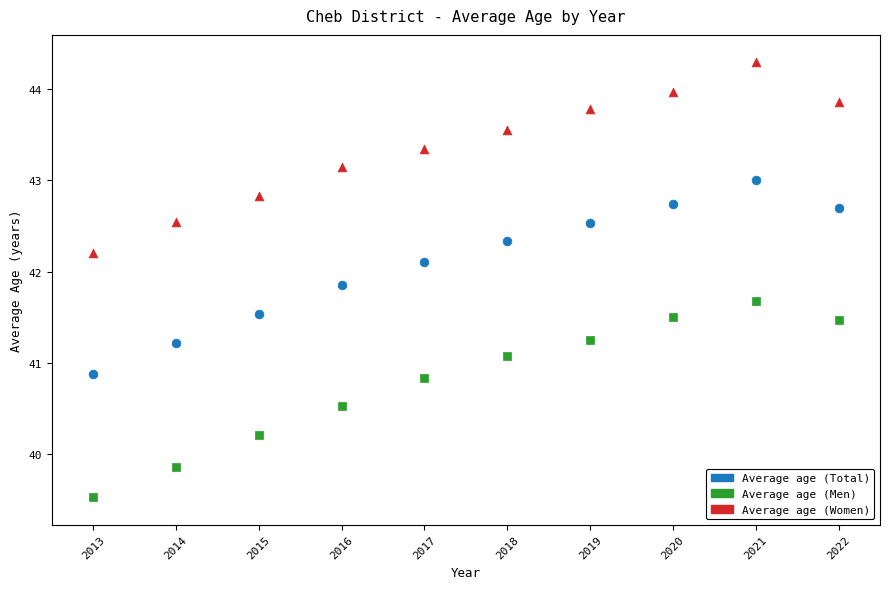

Which series contains the lowest Y value?

Average age (Men)